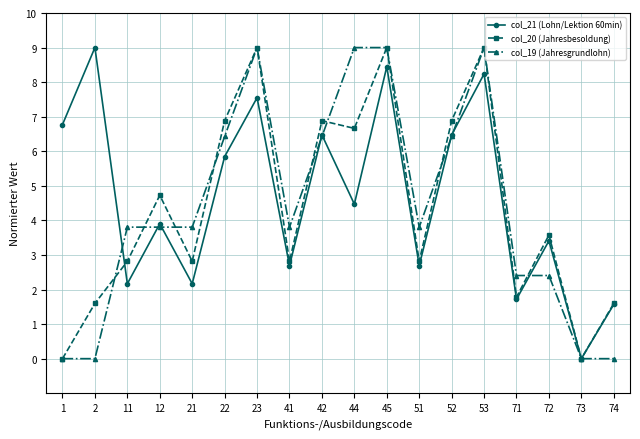

Where is the first local maximum for col_21 (Lohn/Lektion 60min)?

2